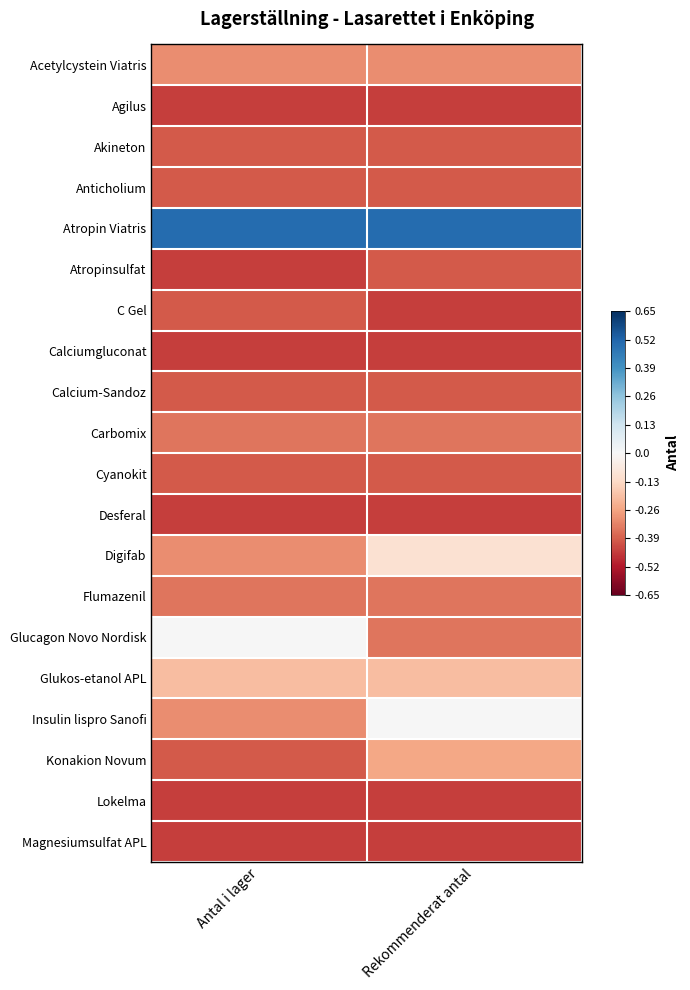

Reading left to right, list all the values displayed in this chart.

Acetylcystein Viatris: Antal i lager=-0.3	Rekommenderat antal=-0.3
Agilus: Antal i lager=-0.5	Rekommenderat antal=-0.5
Akineton: Antal i lager=-0.4	Rekommenderat antal=-0.4
Anticholium: Antal i lager=-0.4	Rekommenderat antal=-0.4
Atropin Viatris: Antal i lager=0.5	Rekommenderat antal=0.5
Atropinsulfat: Antal i lager=-0.5	Rekommenderat antal=-0.4
C Gel: Antal i lager=-0.4	Rekommenderat antal=-0.5
Calciumgluconat: Antal i lager=-0.5	Rekommenderat antal=-0.5
Calcium-Sandoz: Antal i lager=-0.4	Rekommenderat antal=-0.4
Carbomix: Antal i lager=-0.3	Rekommenderat antal=-0.3
Cyanokit: Antal i lager=-0.4	Rekommenderat antal=-0.4
Desferal: Antal i lager=-0.5	Rekommenderat antal=-0.5
Digifab: Antal i lager=-0.3	Rekommenderat antal=-0.1
Flumazenil: Antal i lager=-0.3	Rekommenderat antal=-0.3
Glucagon Novo Nordisk: Antal i lager=0.0	Rekommenderat antal=-0.3
Glukos-etanol APL: Antal i lager=-0.2	Rekommenderat antal=-0.2
Insulin lispro Sanofi: Antal i lager=-0.3	Rekommenderat antal=0.0
Konakion Novum: Antal i lager=-0.4	Rekommenderat antal=-0.2
Lokelma: Antal i lager=-0.5	Rekommenderat antal=-0.5
Magnesiumsulfat APL: Antal i lager=-0.5	Rekommenderat antal=-0.5